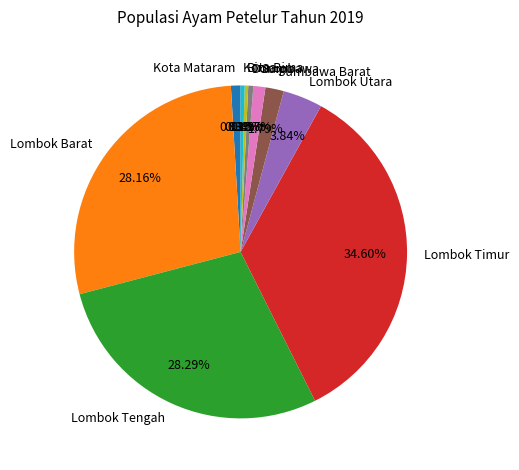

Which slice is the largest?

Lombok Timur